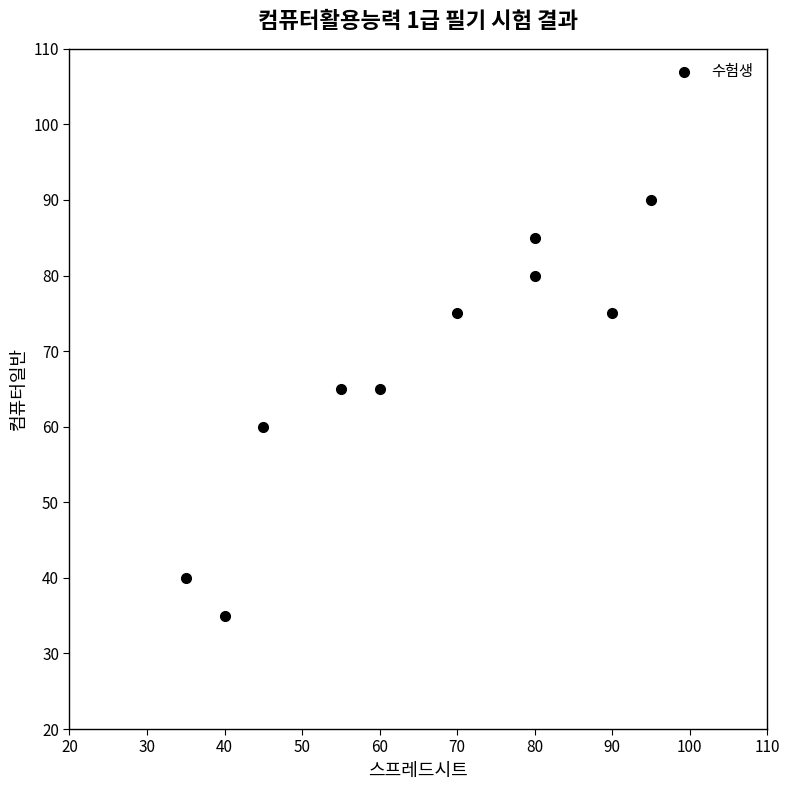

What is the range of X values (max minus min)?

60